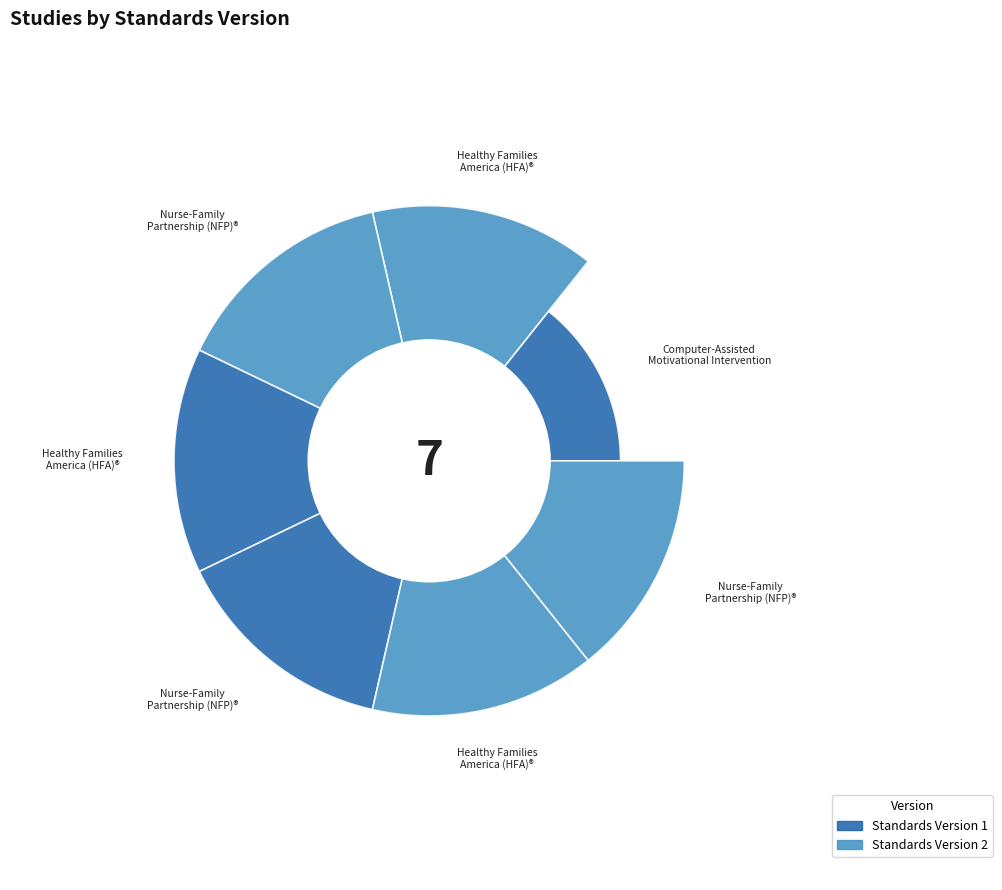

Is there a majority slice in this chart?

No